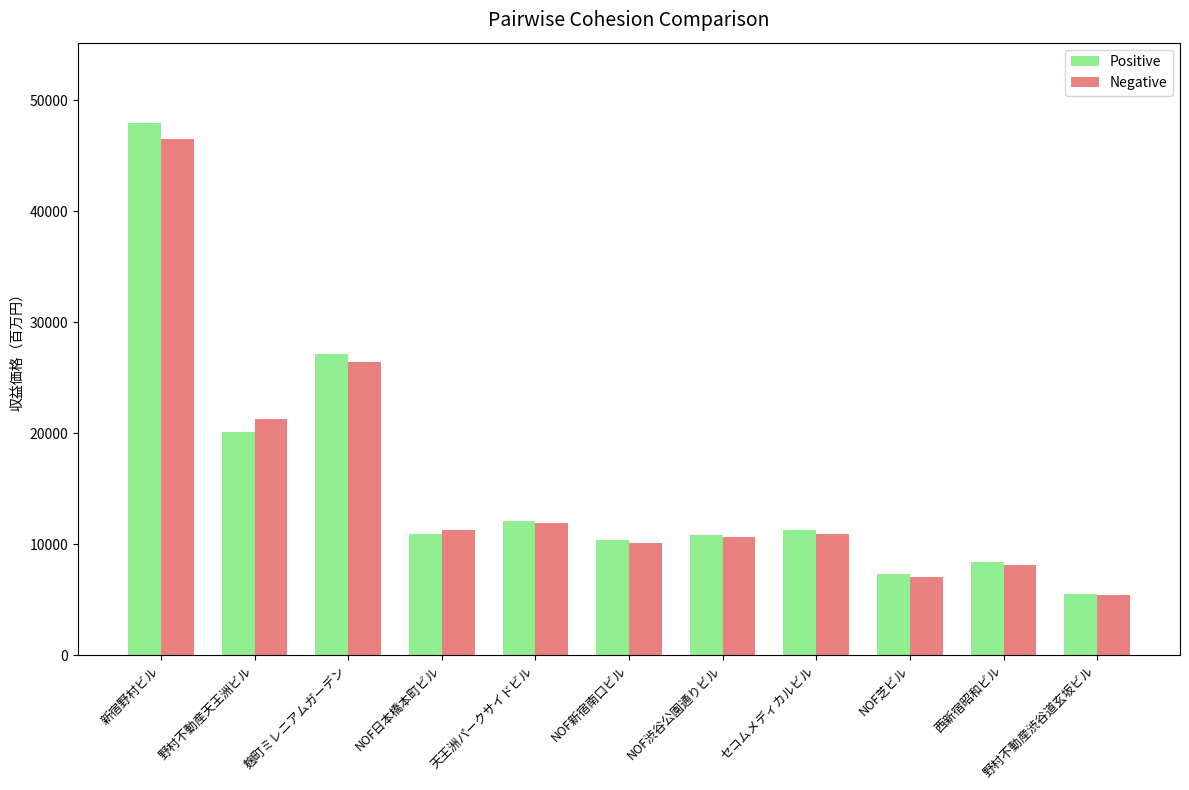

At which category does the chart reach its peak across all series?

新宿野村ビル